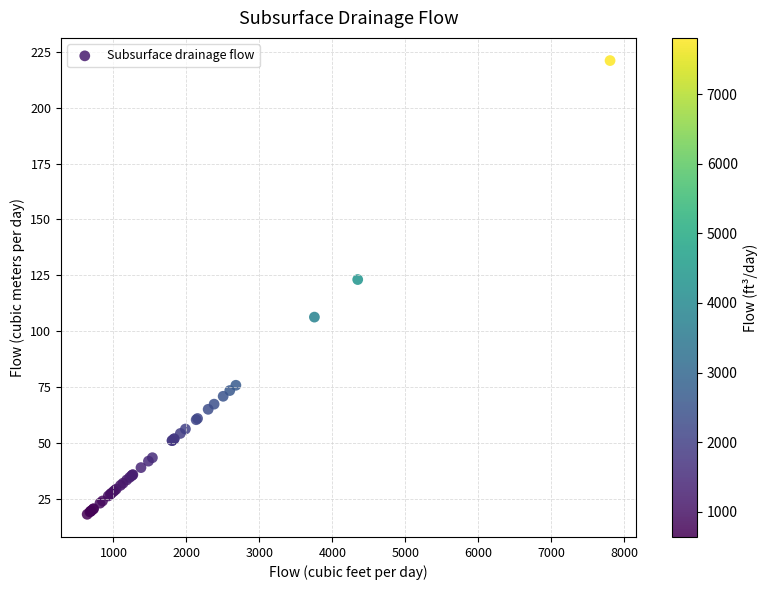

What Y value in the scatter plot is closest to 119?

123.1